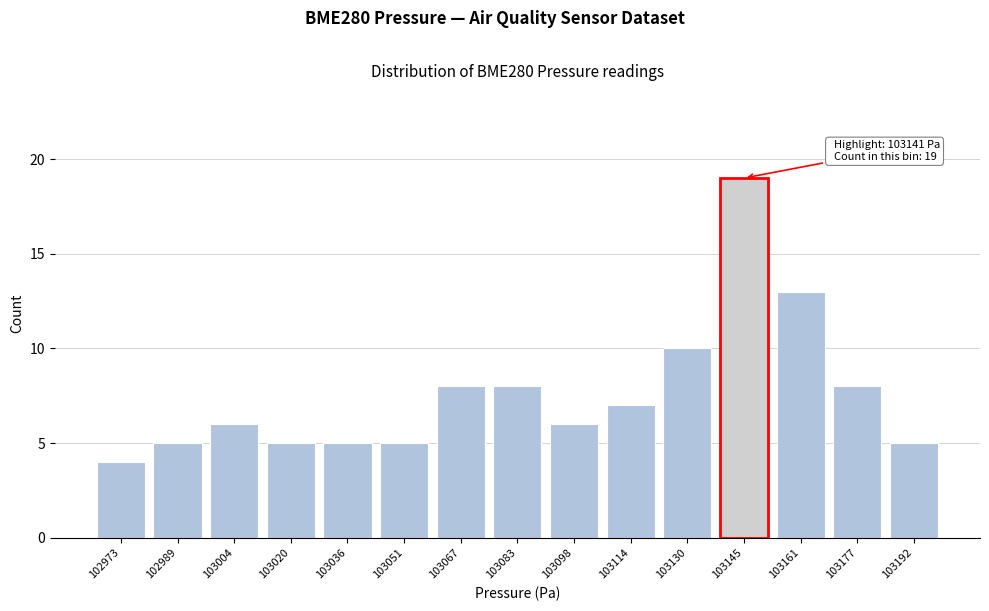

Reading right to left, transcribe all the data shown in this chart.

103192=5	103177=8	103161=13	103145=19	103130=10	103114=7	103098=6	103083=8	103067=8	103051=5	103036=5	103020=5	103004=6	102989=5	102973=4